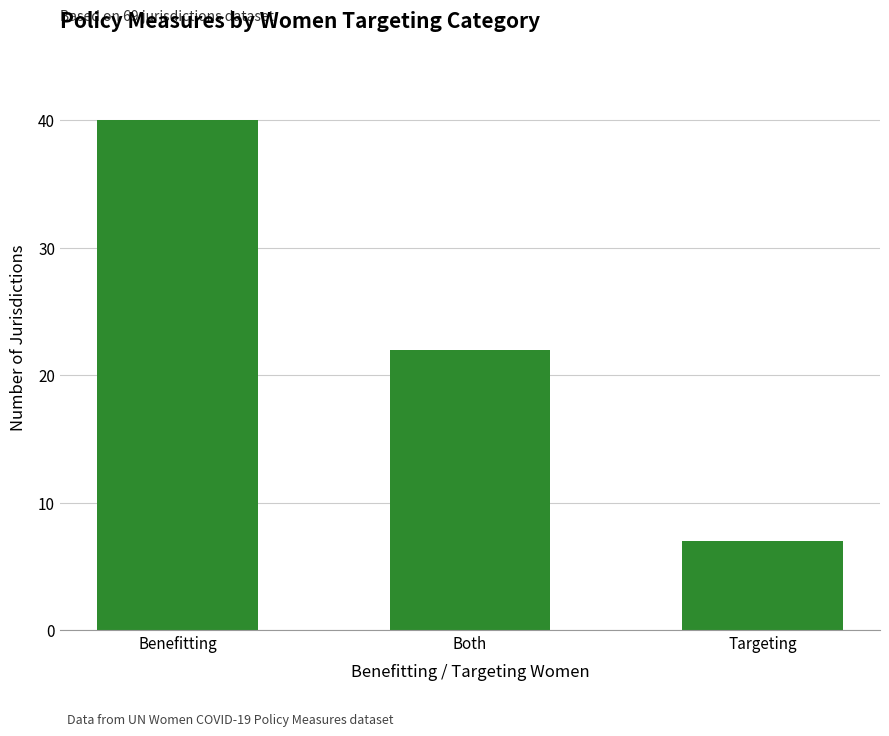

Count the number of data series in this chart.

1